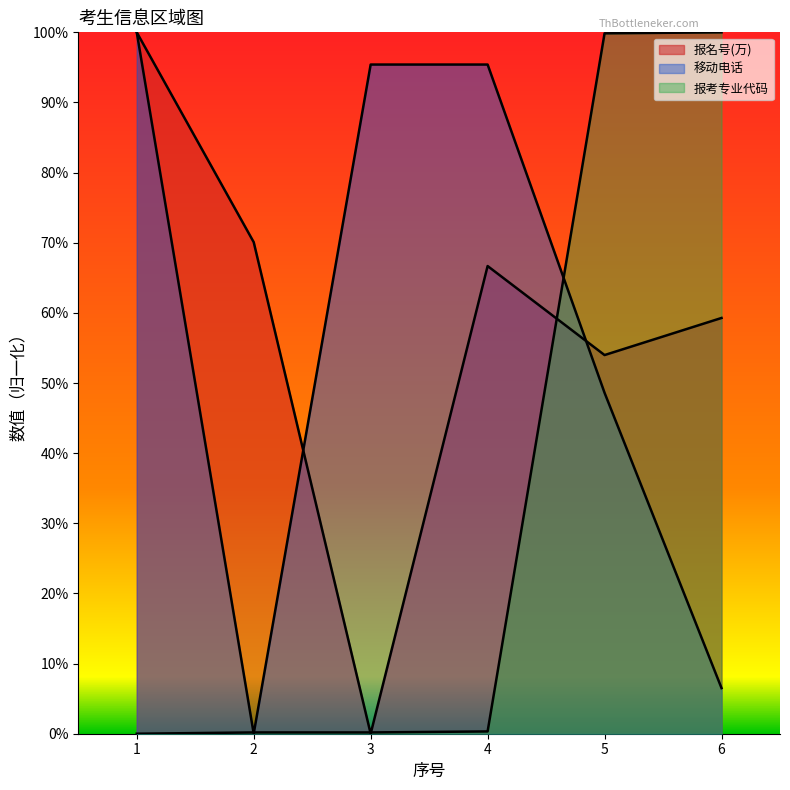

Where is 报考专业代码 nearest to the value 0?

1